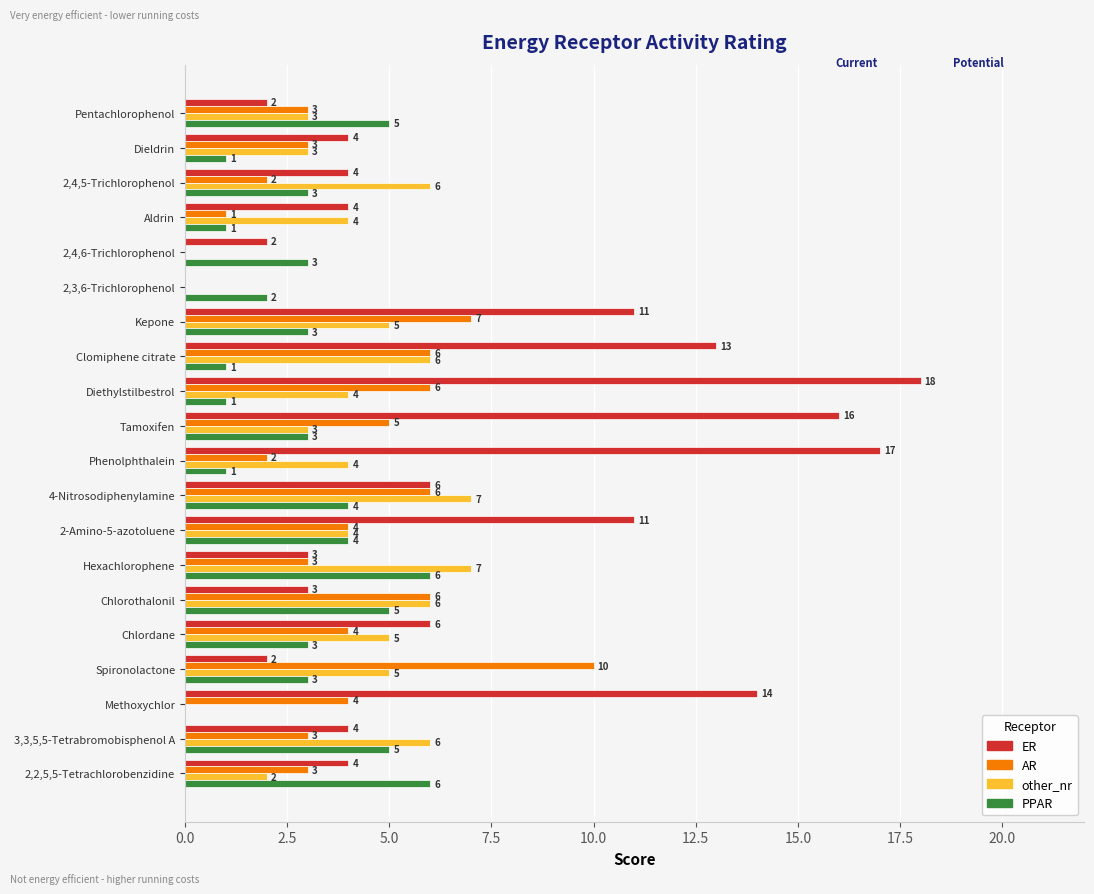

At which category is the sum across all series the highest?

Diethylstilbestrol